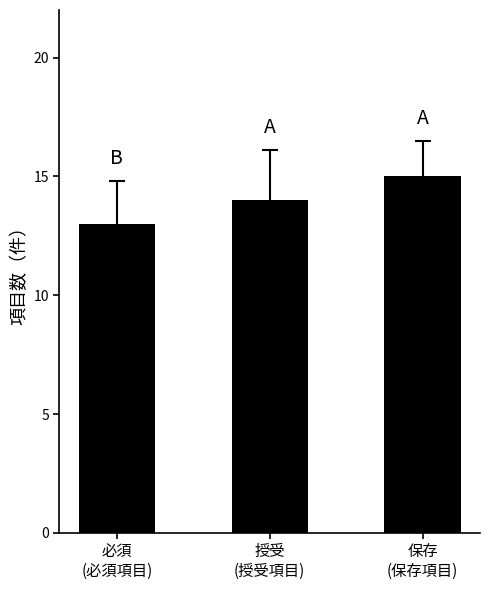

What is the maximum value shown in the chart?

15